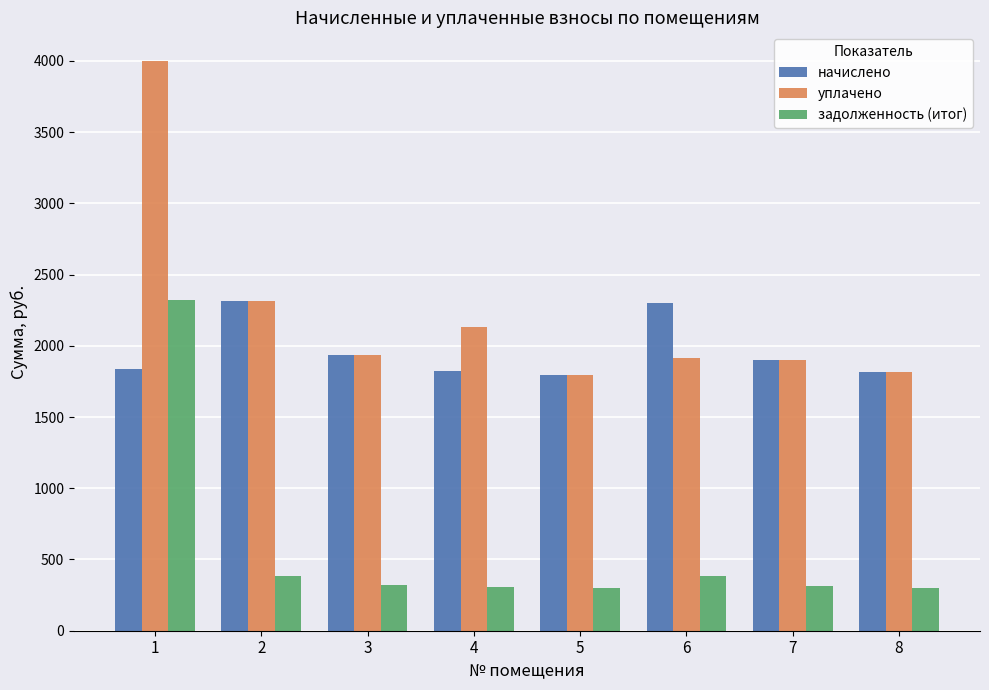

Which series has the largest range (max minus min)?

уплачено